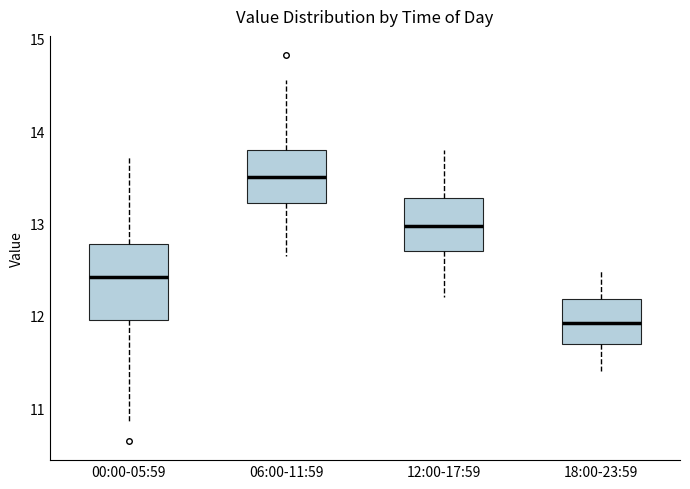

Which box's median line is the highest?

06:00-11:59